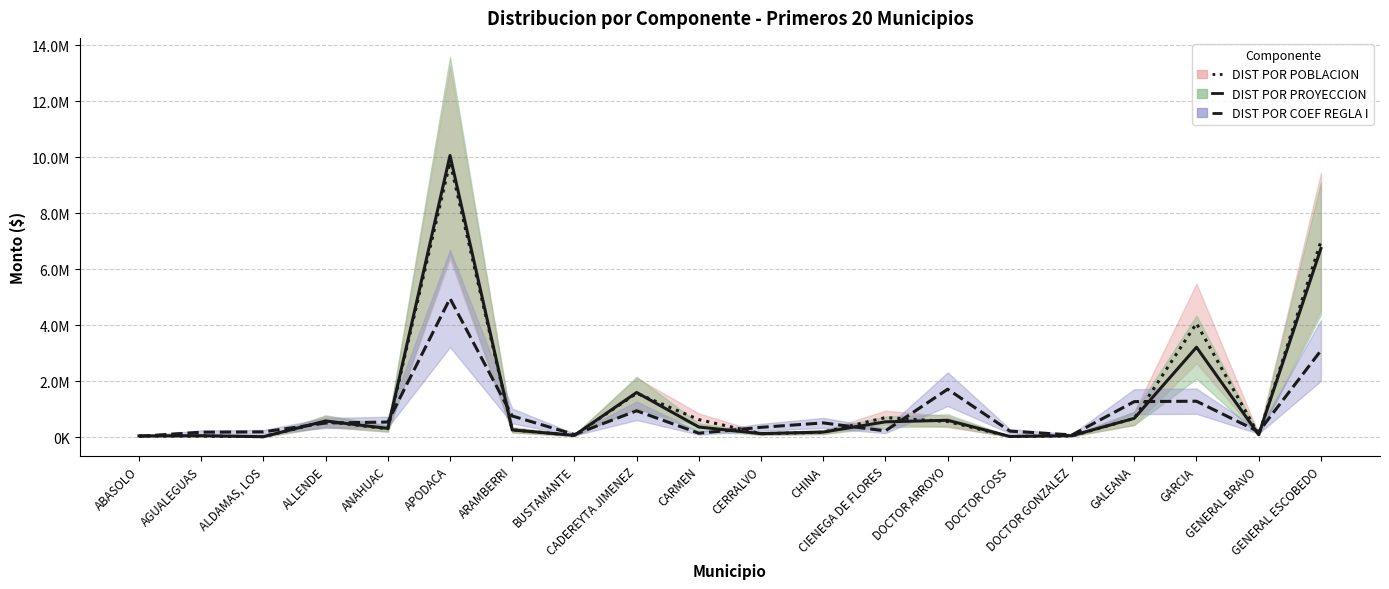

How many data points does each series have?

20